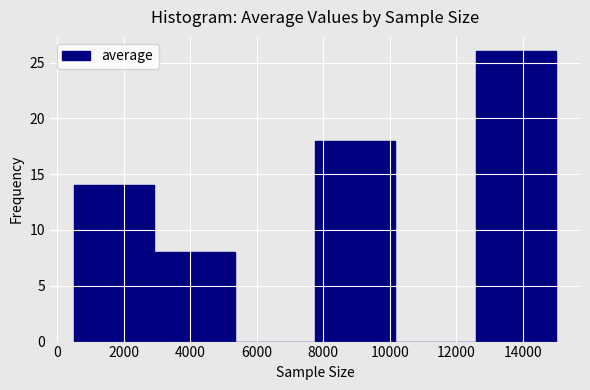

Reading left to right, transcribe this chart: for each bar, give the range it covers on the x-axis and its height. Neither the bar edges nor the heights are printed on the chart, so give them approximately, as read against the axes.

600 to 3000: 14
3000 to 5400: 8
5400 to 7800: 0
7800 to 10200: 18
10200 to 12600: 0
12600 to 15000: 26